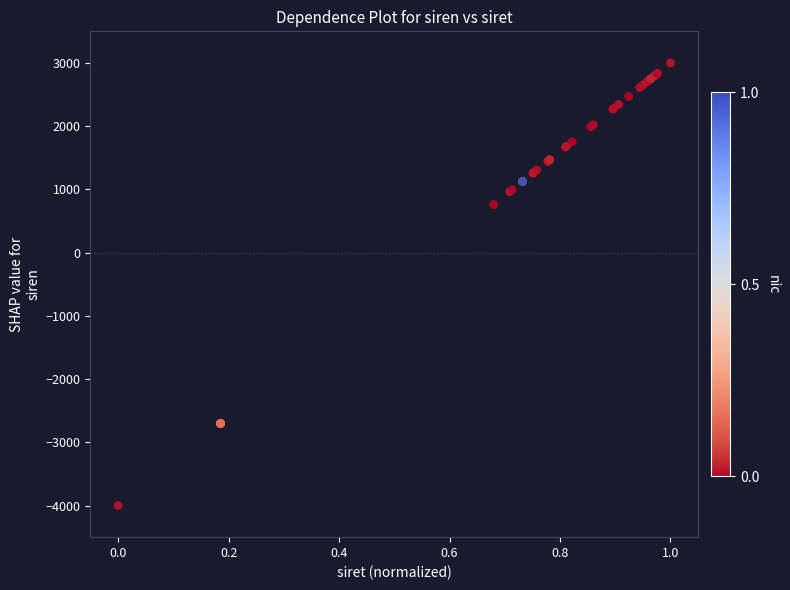

What Y value in the scatter plot is closest to -500?

759.6